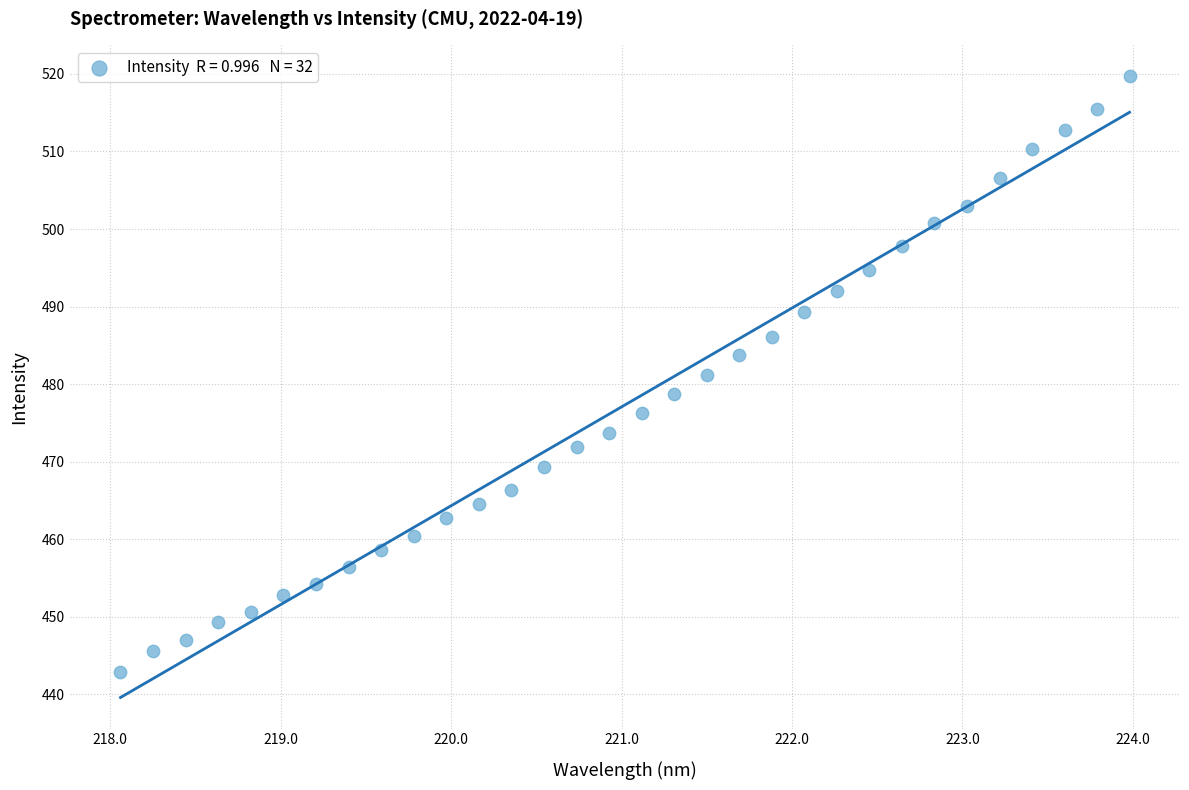

What is the range of X values (max minus min)?

5.9